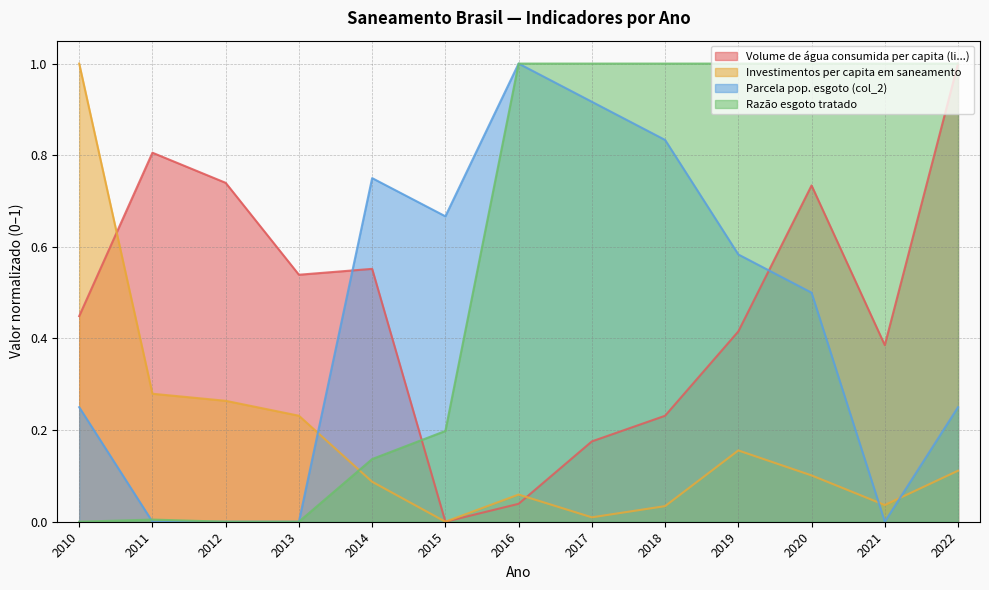

What is the total value across all series at 2011?

1.1